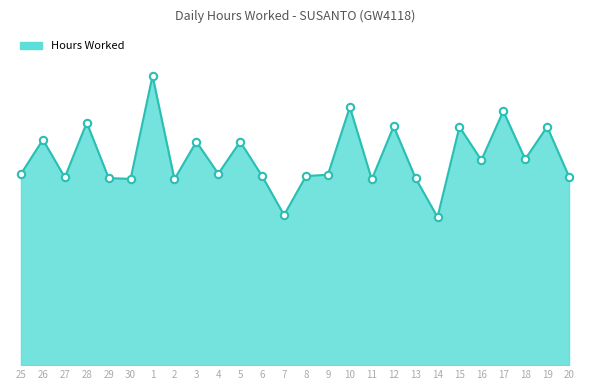

Between 8 and 1, which is larger?

1